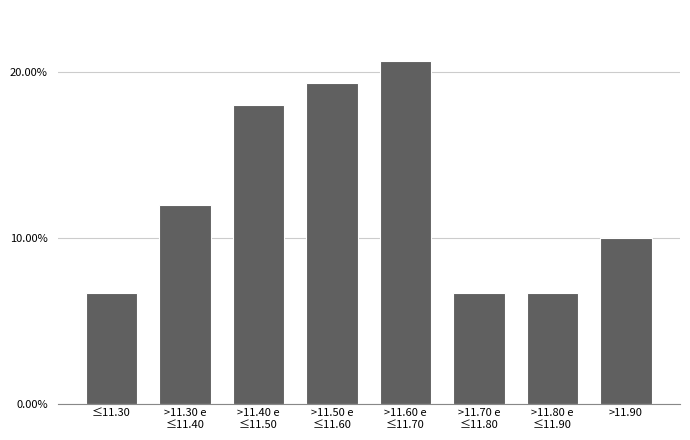

Reading left to right, what are all the values shown in this chart?

6.7	12.0	18.0	19.3	20.7	6.7	6.7	10.0